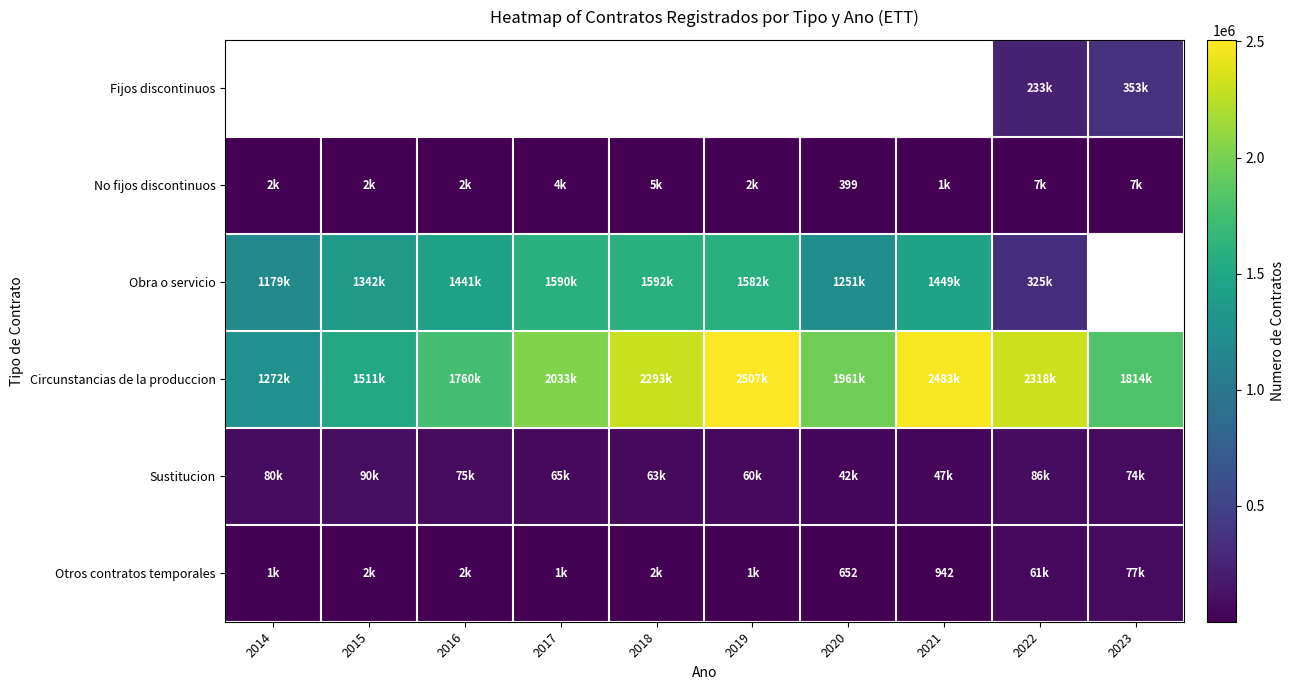

What is the sum of all No fijos discontinuos values?

32929.0